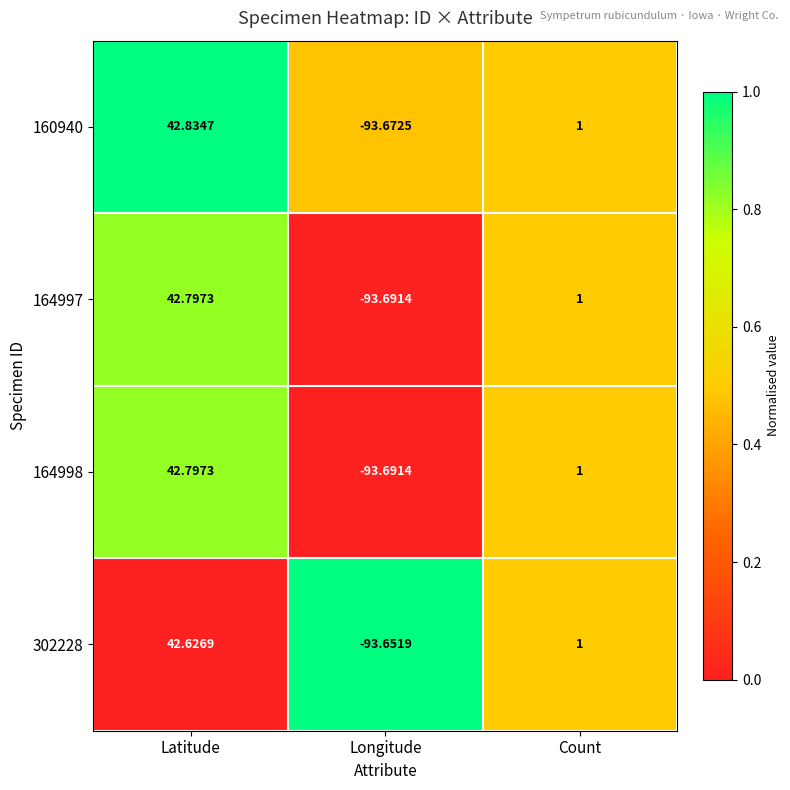

At which label does 164997 first exceed 1?

Latitude